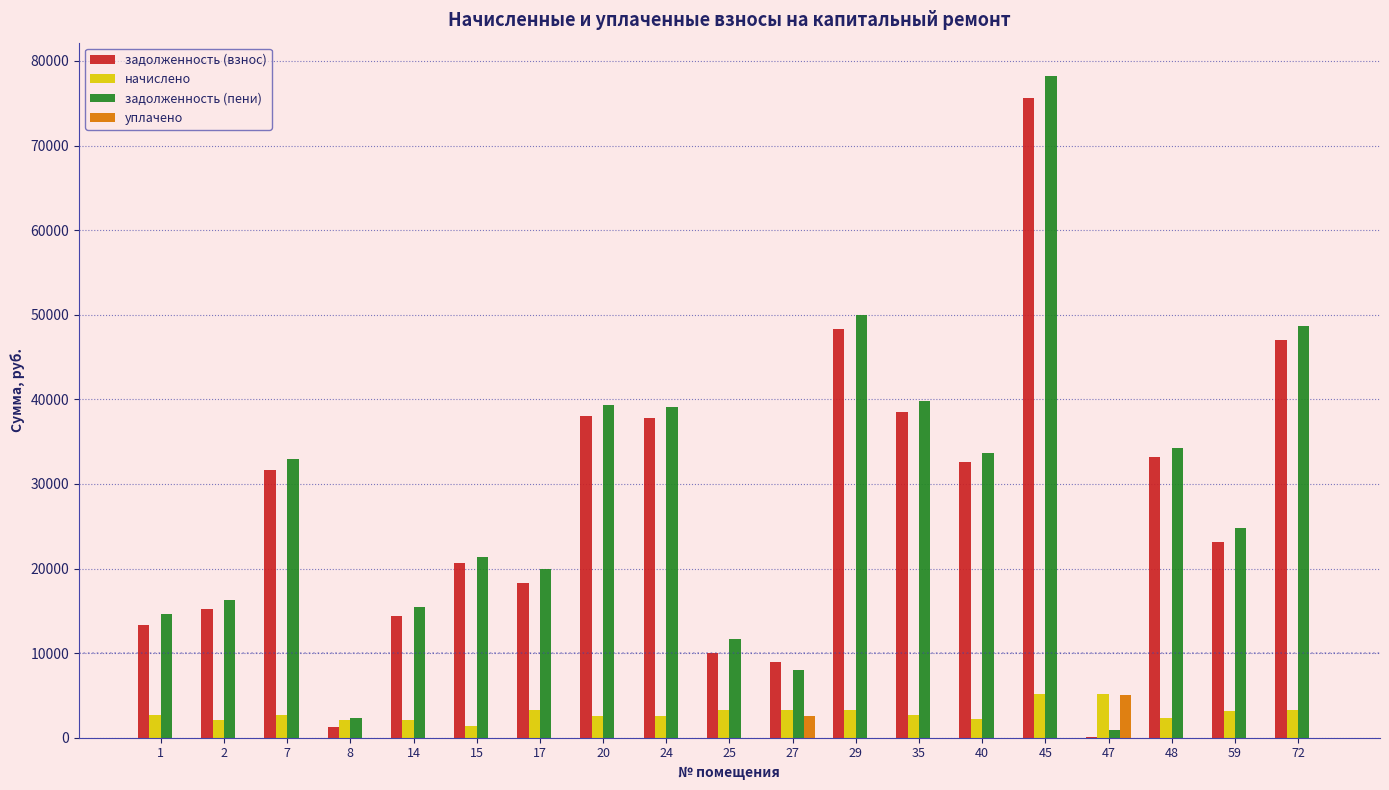

What is the sum of all задолженность (взнос) values?

507843.6